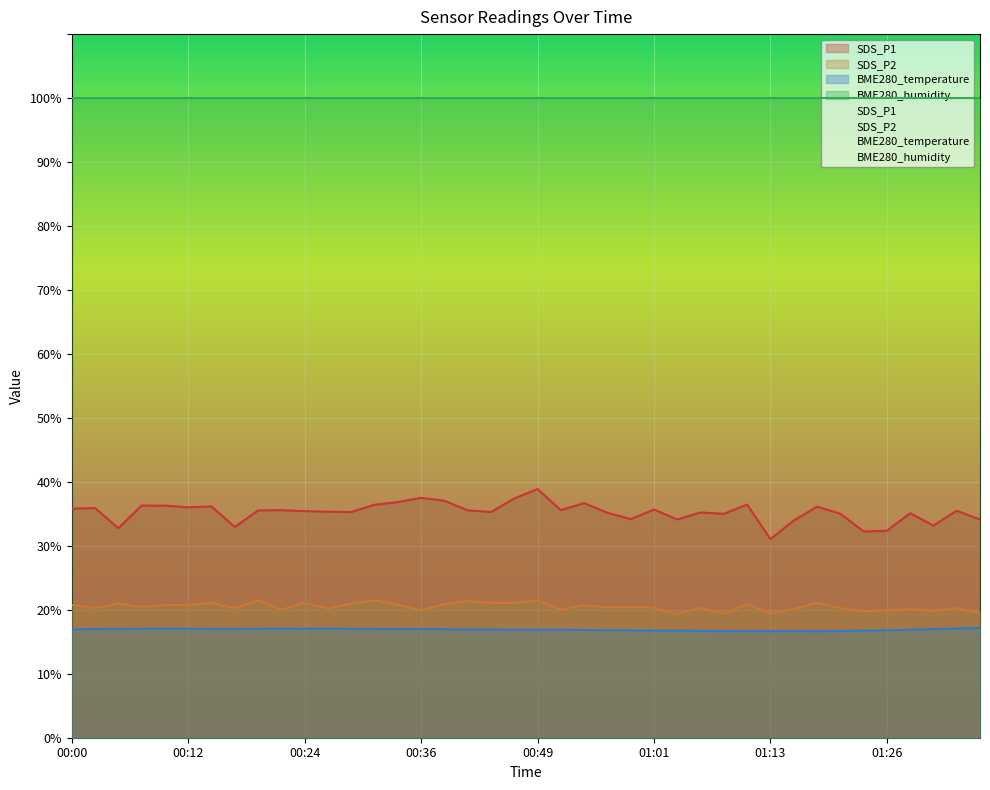

What position from the right is 01:21?

7